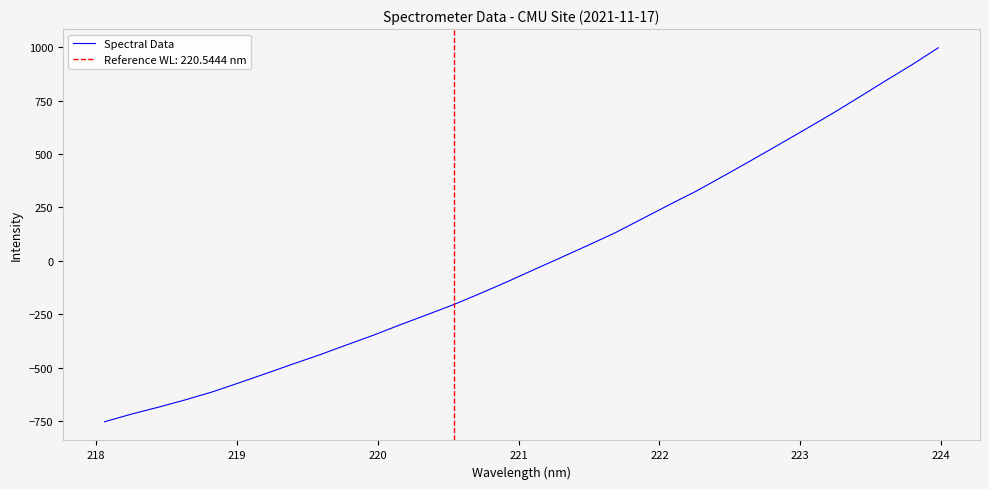

What is the minimum value for Spectral Data?

-753.7